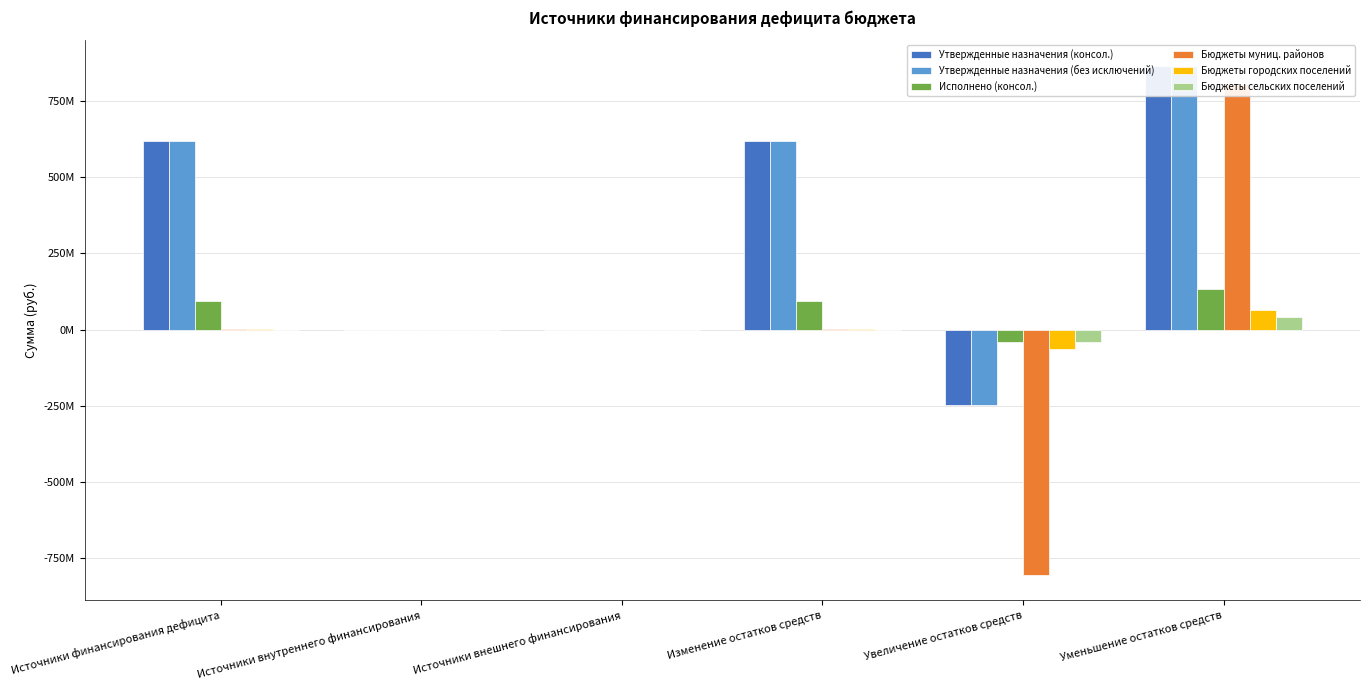

What is the approximate value of Исполнено (консол.) at Увеличение остатков средств?

-41410501.9